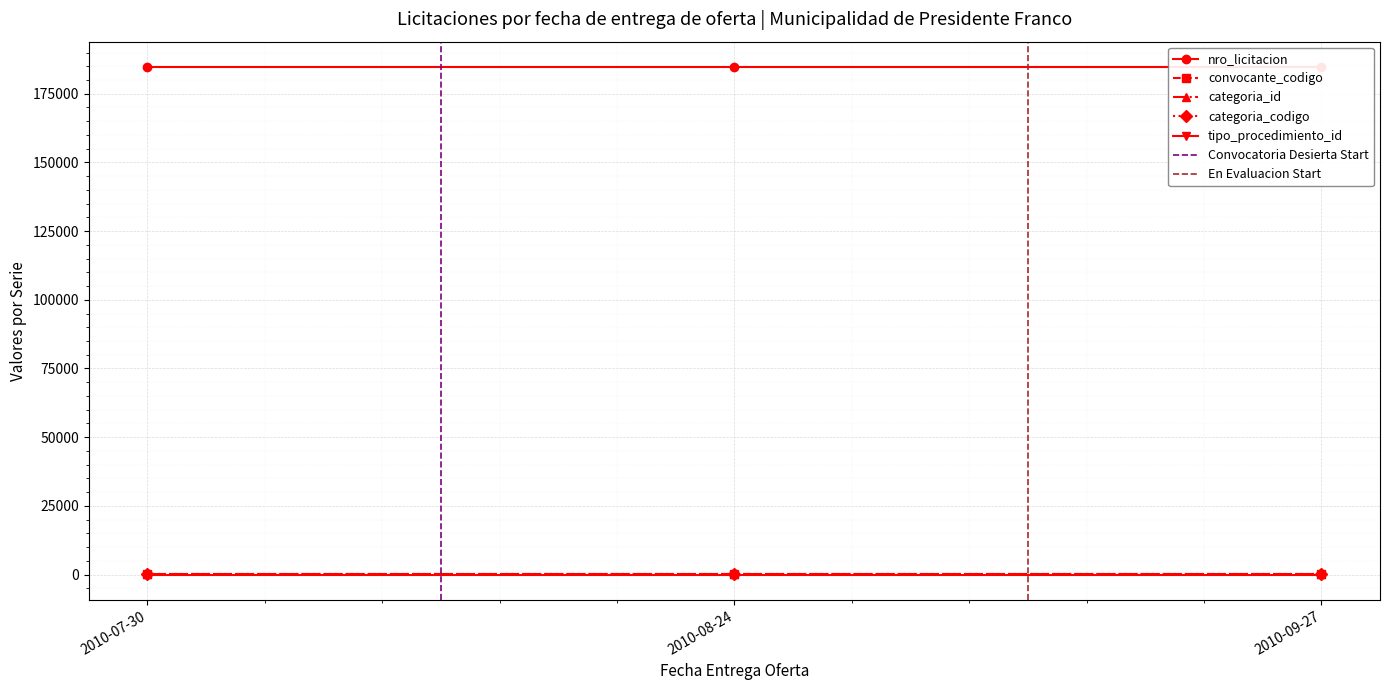

Which category has the highest value in the tipo_procedimiento_id series?

2010-07-30